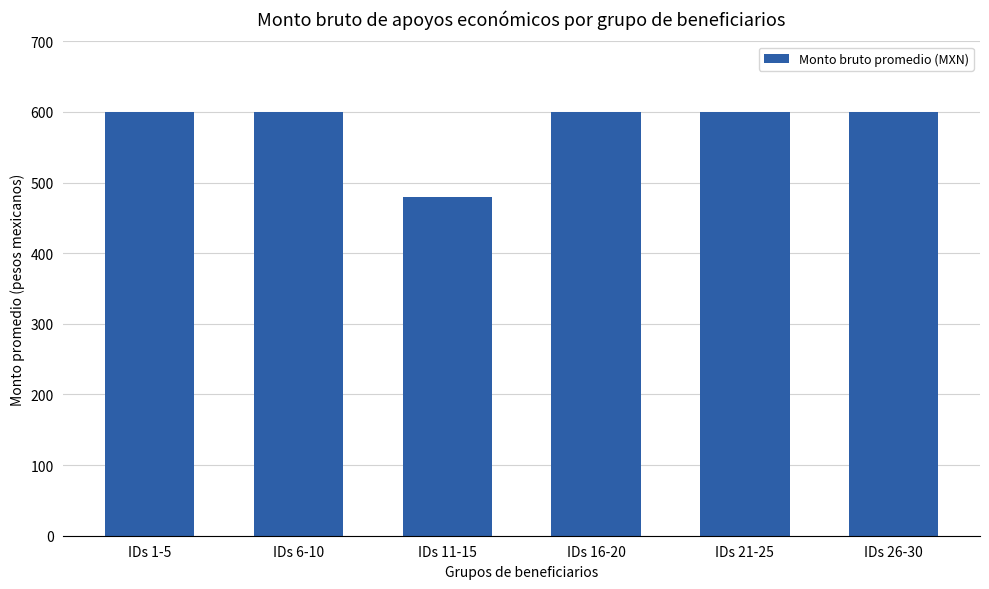

What is the sum of the values at IDs 26-30 and IDs 1-5?

1200